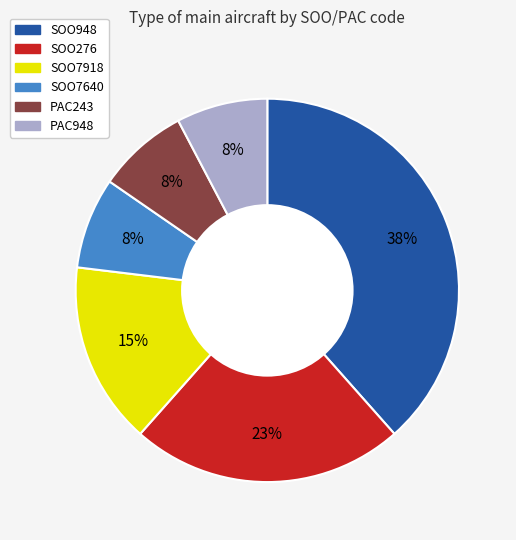

Which category has the biggest portion of the pie?

SOO948